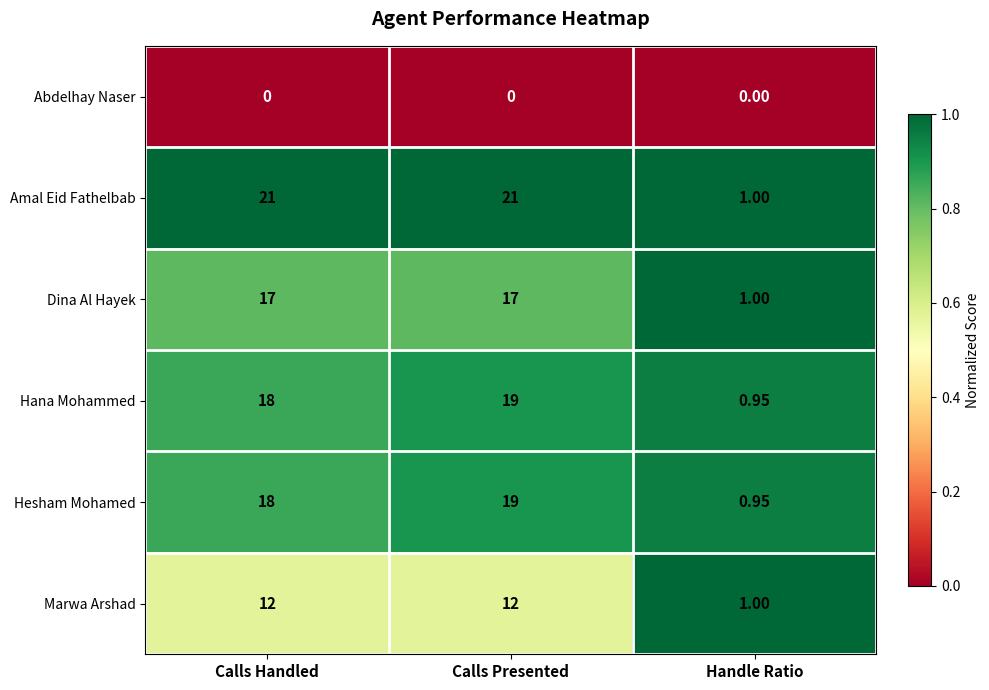

How many data points does each series have?

3